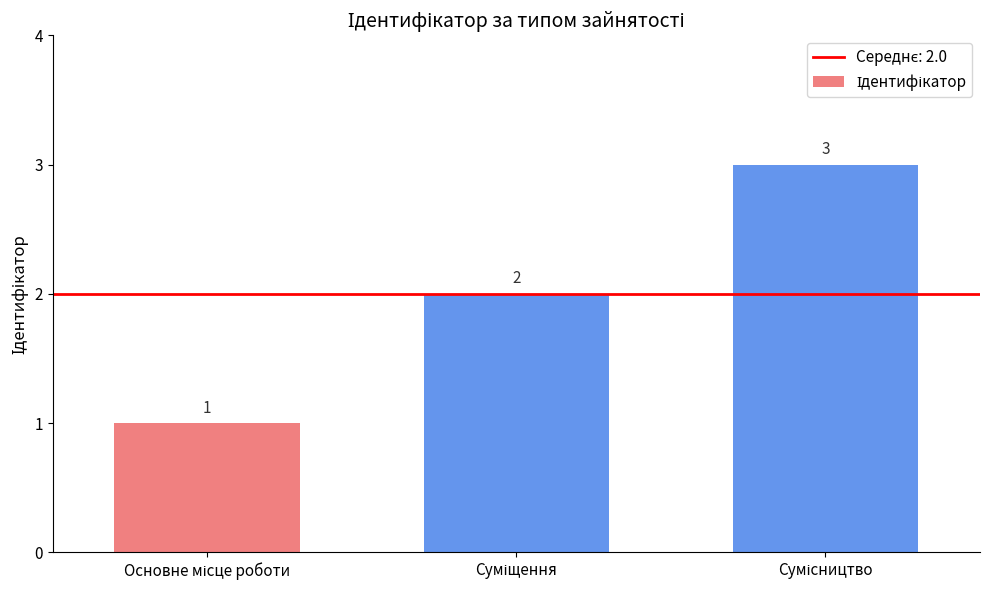

What is the value of the 1st bar from the left?

1